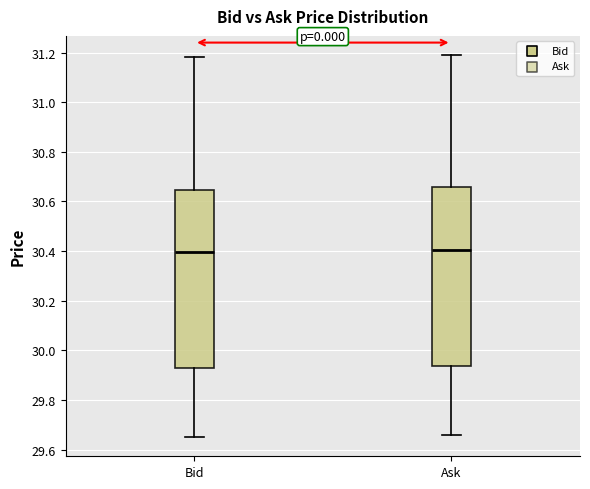

Reading left to right, read every box against the y-axis: the position of its median line, the range the box covers, and the ends of its whiskers. The values are not printed on the chart, so give them approximately, as read against the axis.

Bid: median 30.40, box 29.92 to 30.64, whiskers 29.66 to 31.18
Ask: median 30.40, box 29.94 to 30.66, whiskers 29.66 to 31.20